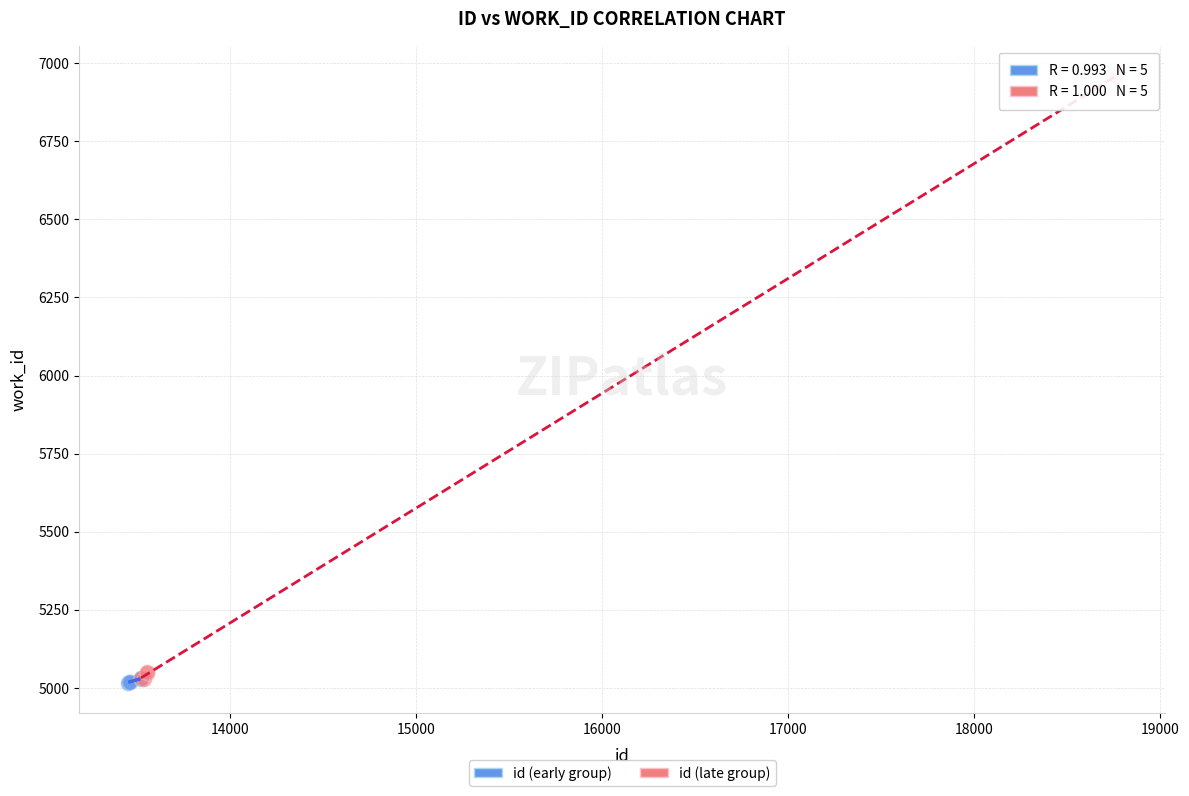

Which series has the widest spread of Y values?

id (late group)